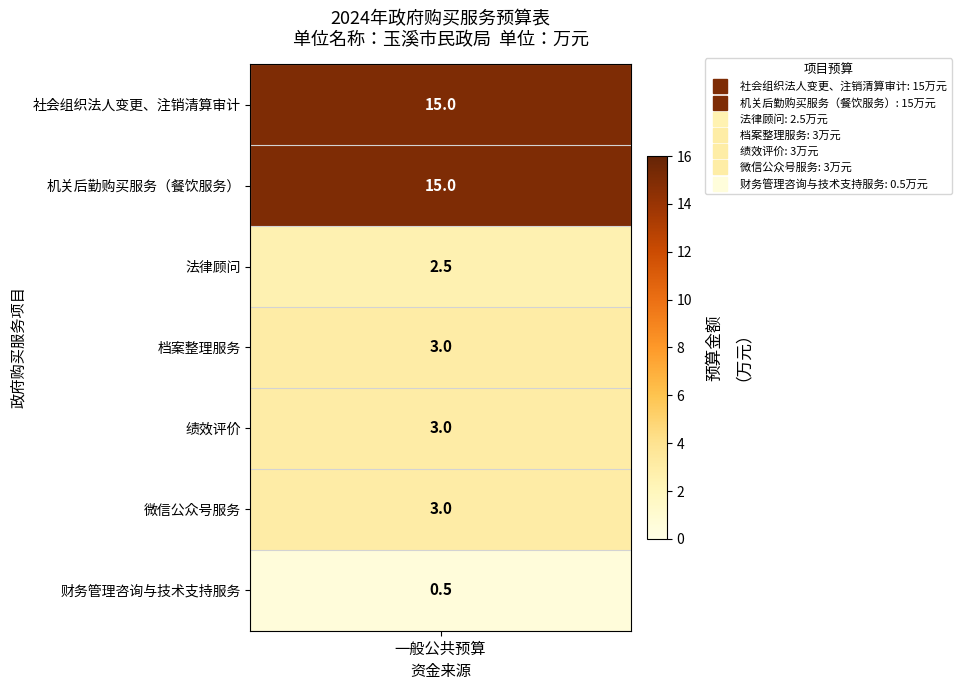

Which category has the highest value across all series?

社会组织法人变更、注销清算审计